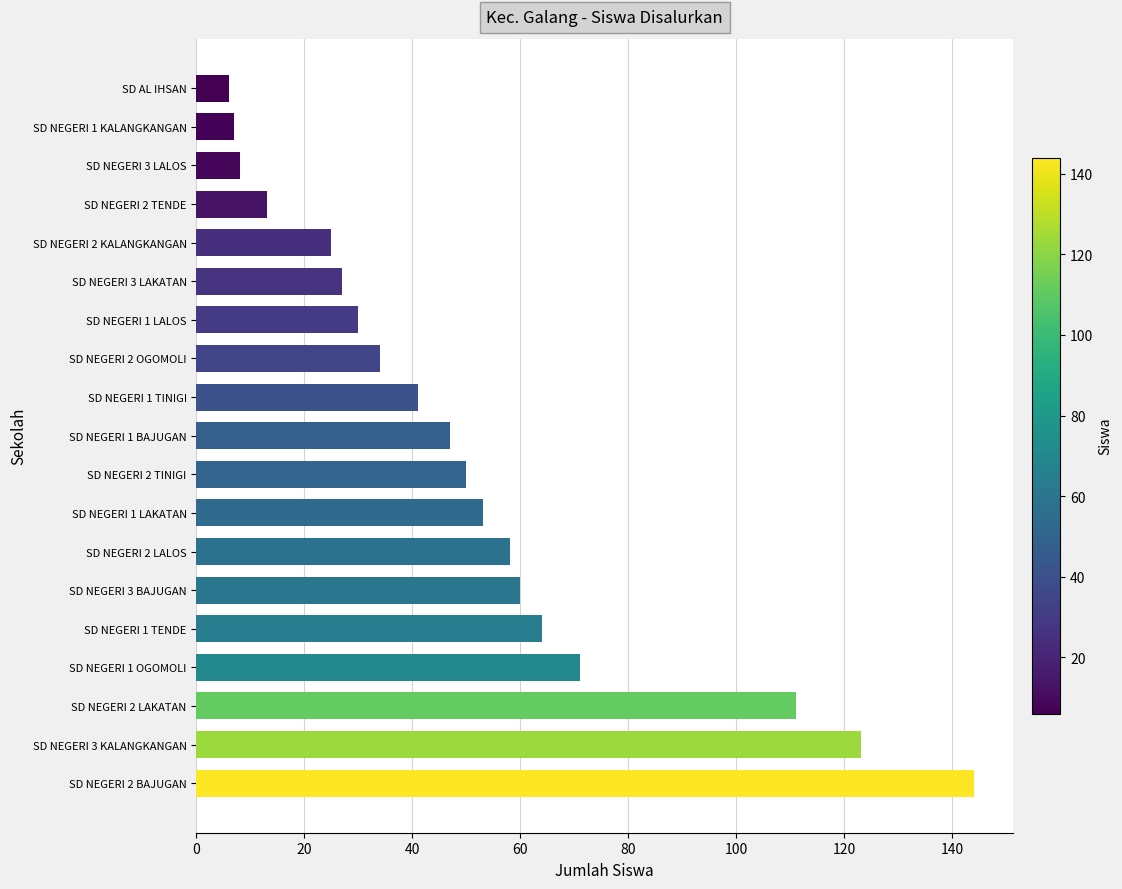

Is it true that the value at SD NEGERI 2 BAJUGAN is 244?

False